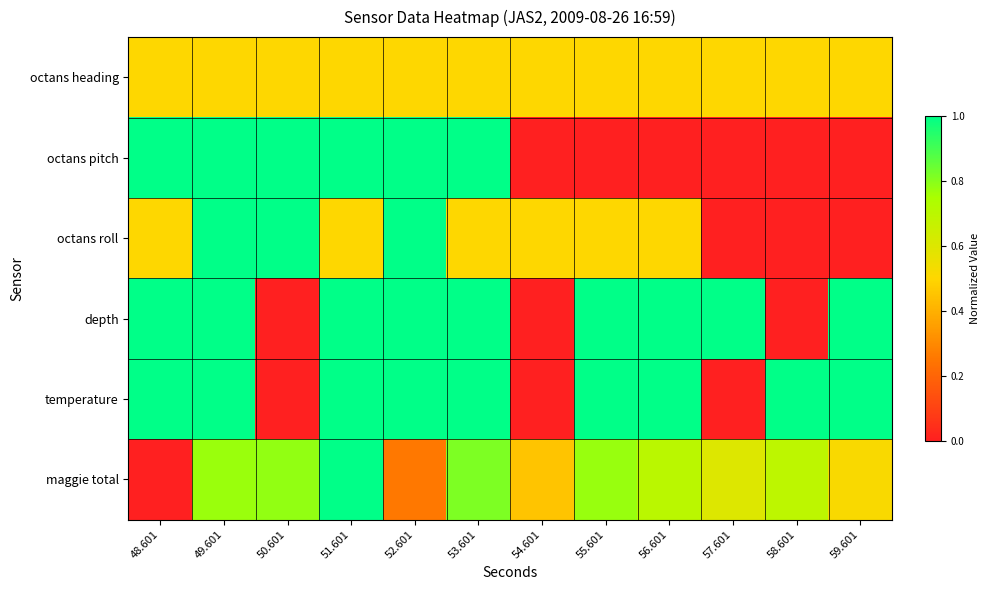

Which series has the largest total across all categories?

depth